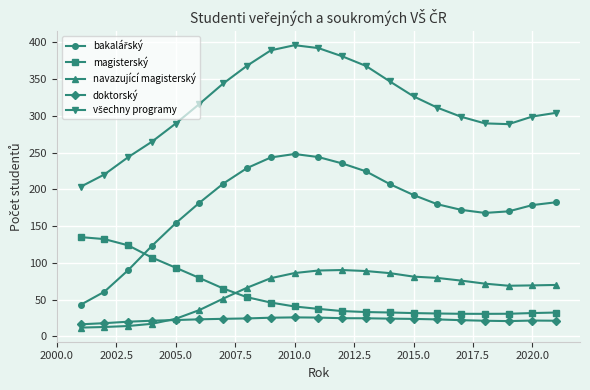

Does the chart display data point markers on the line(s)?

Yes